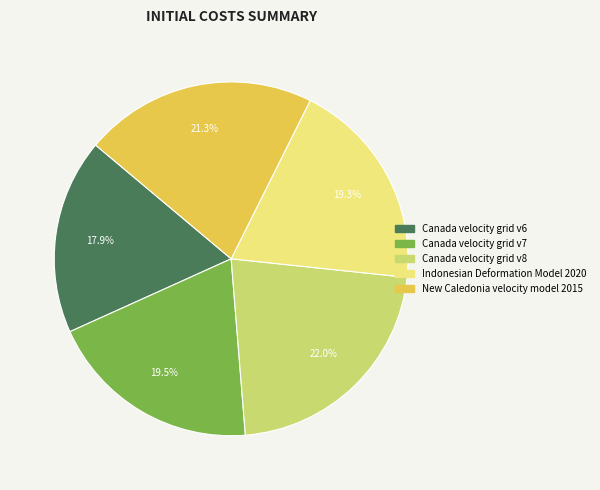

Is the sum of Indonesian Deformation Model 2020 and Canada velocity grid v6 greater than half?

No